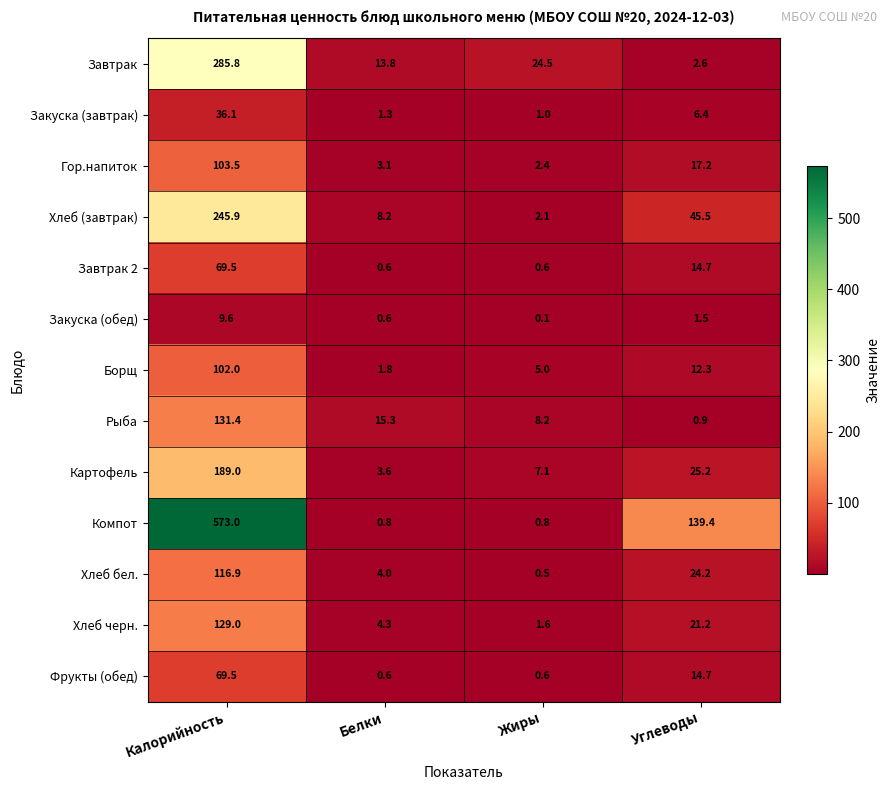

Which series has the widest spread of values?

Компот